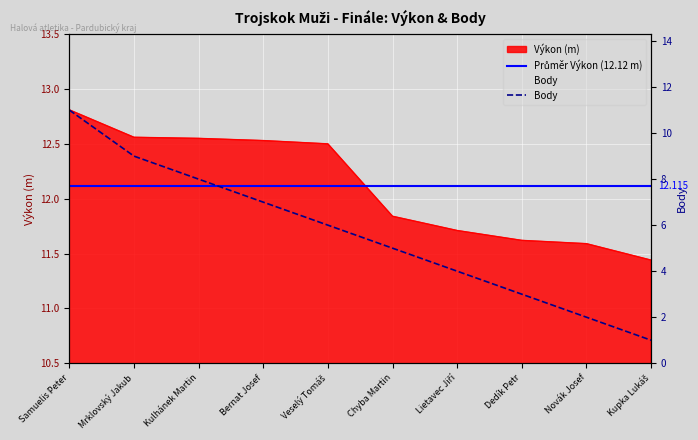

What are all the series names shown in the legend?

Výkon, Body